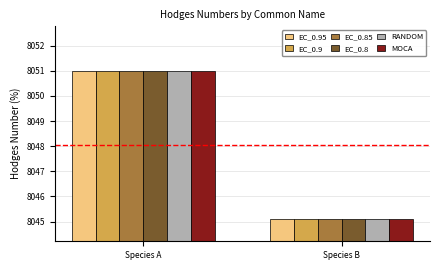

At which label is MOCA closest to 8048?

Species B